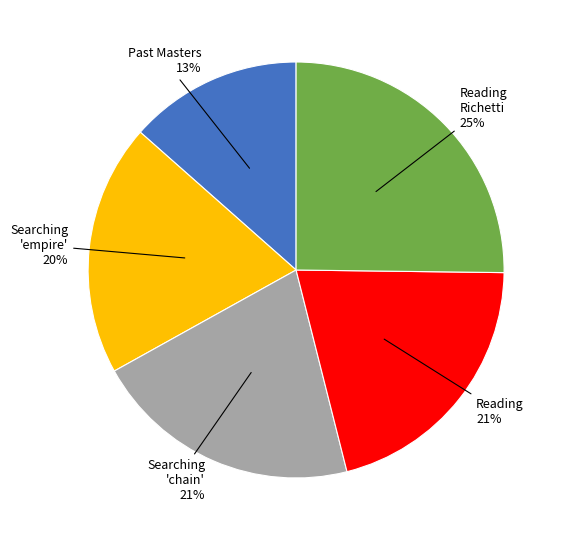

To the nearest percent, what is the difference between the largest and smallest slice percentages?

12%